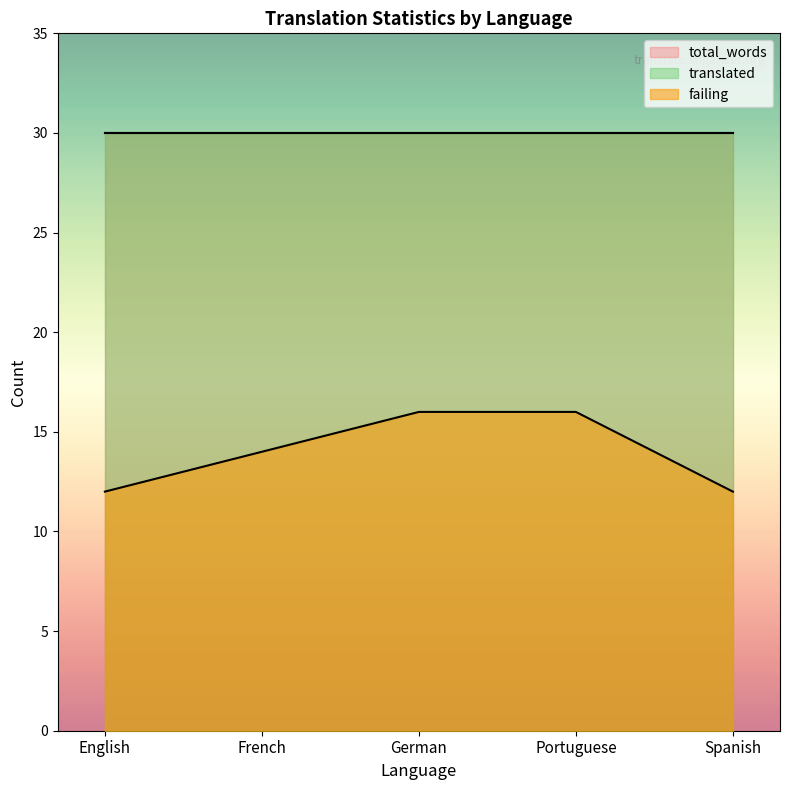

At how many categories does at least one series exceed 29?

5